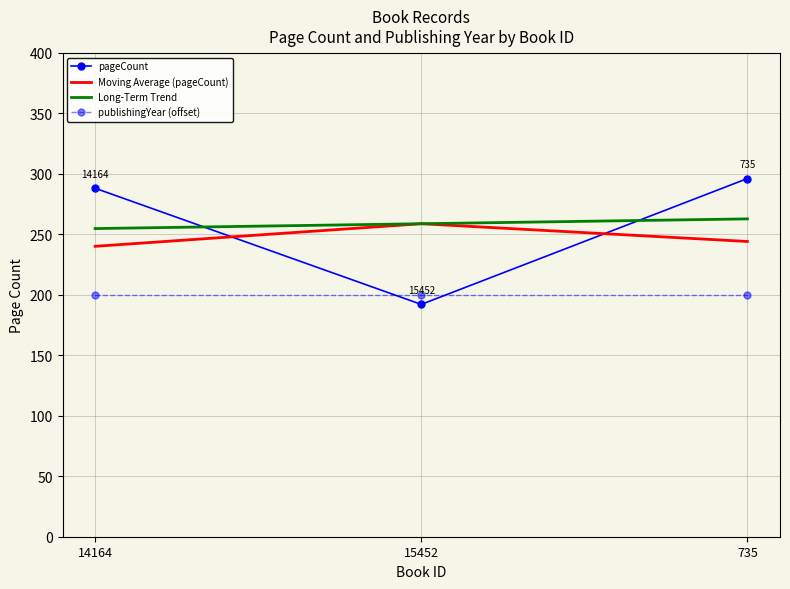

List the series in order of their peak value, highest first.

pageCount, Long-Term Trend, Moving Average (pageCount), publishingYear (offset)